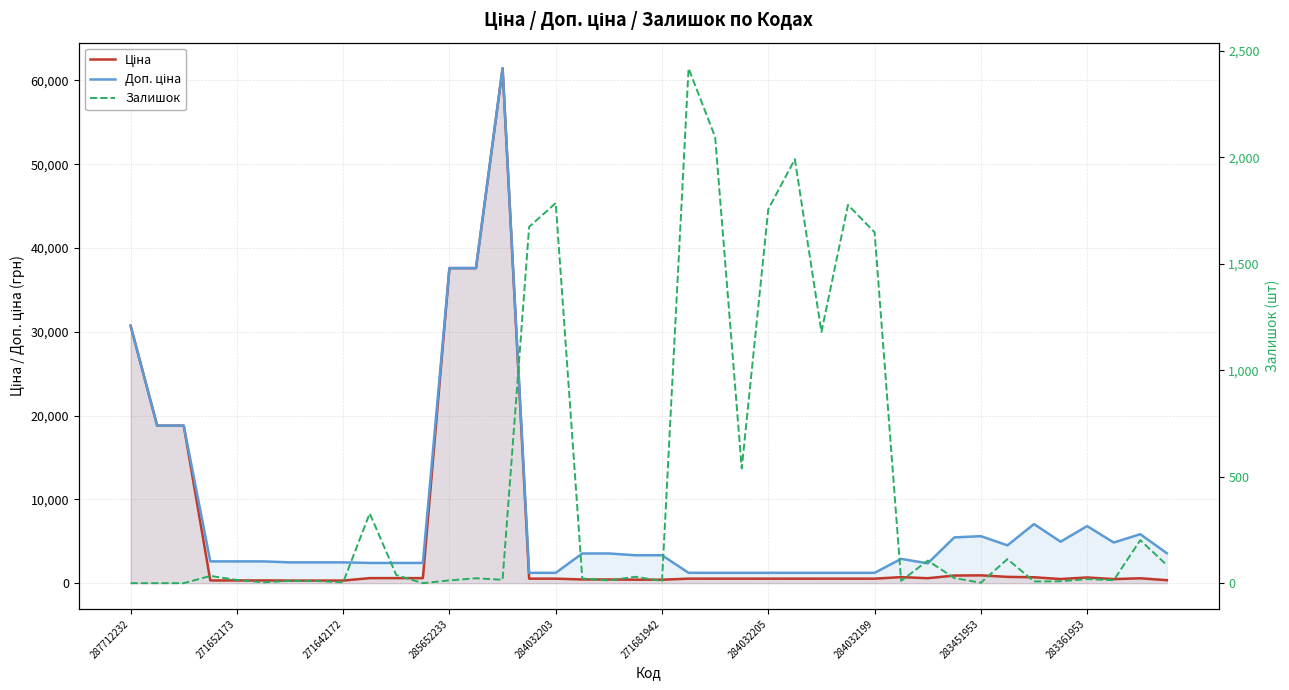

True or false: Ціна has a value of 452.9 at 271642172.

False